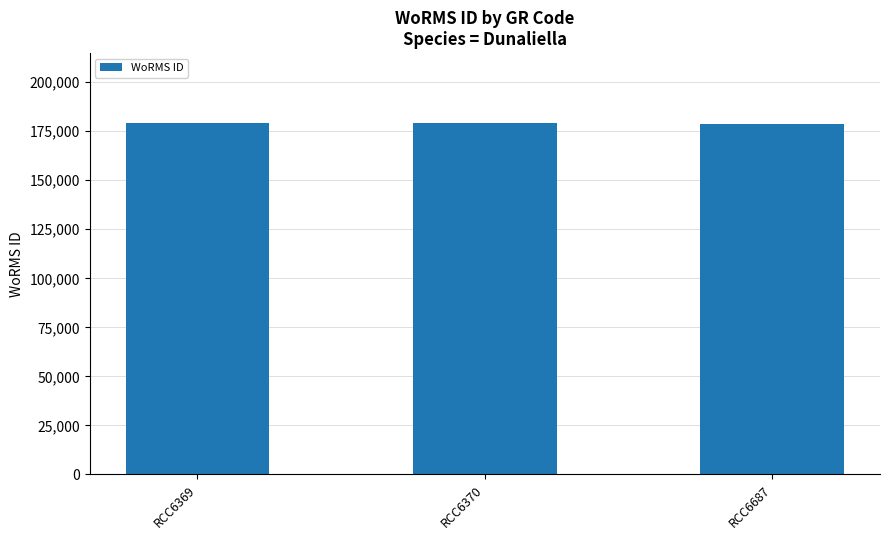

The chart shows a value of 178972 at RCC6370. True or false?

True